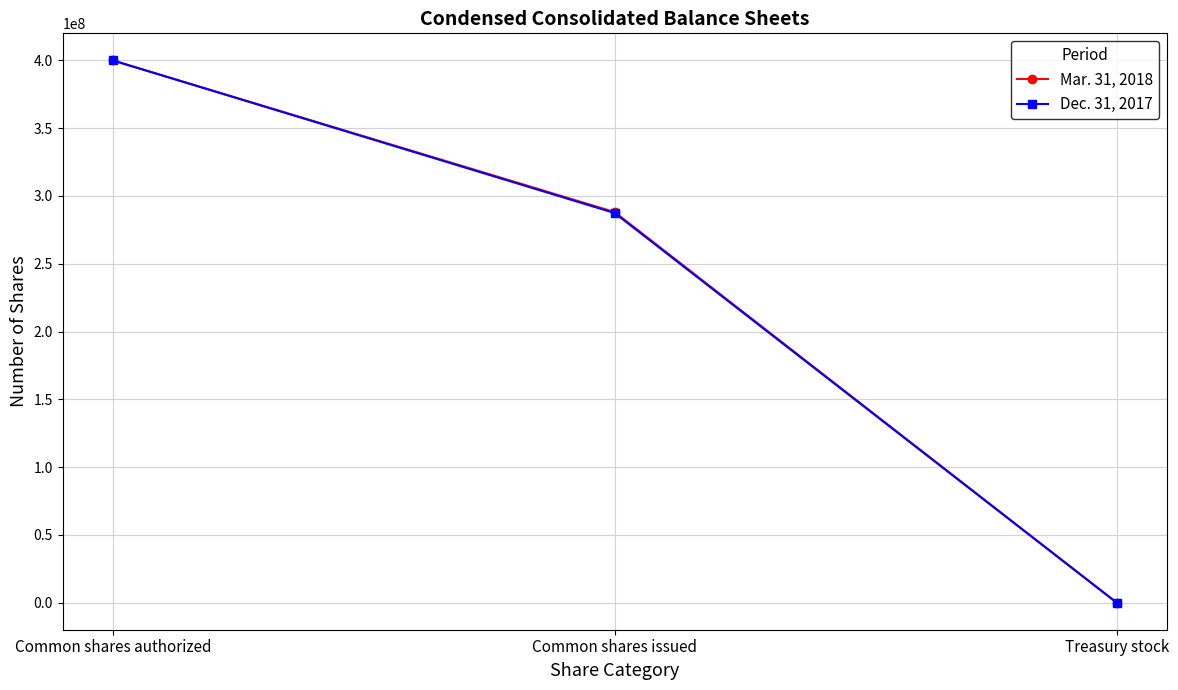

Which series changed the most between Common shares authorized and Common shares issued?

Dec. 31, 2017